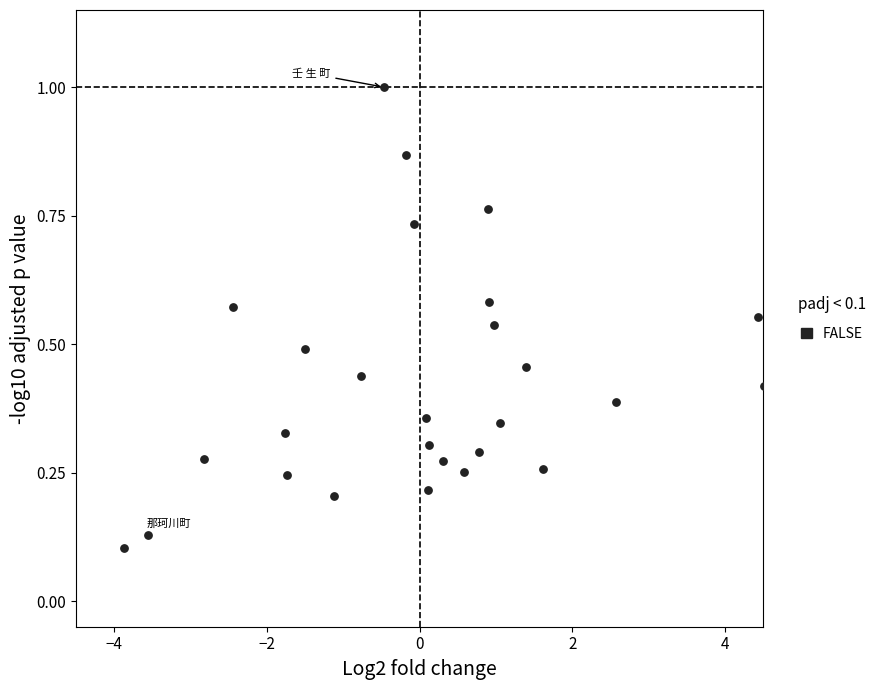

What is the range of X values (max minus min)?

8.4